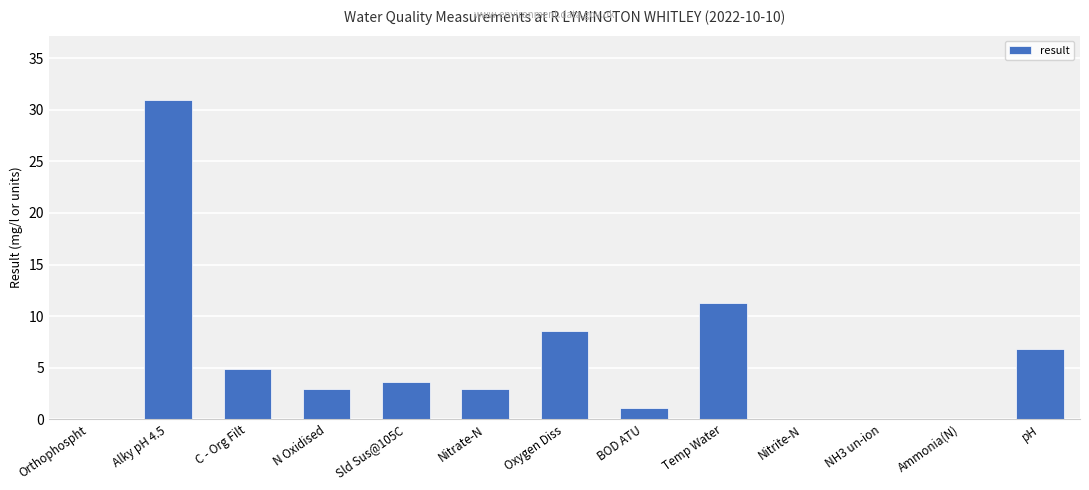

What is the sum of the values at Alky pH 4.5 and C - Org Filt?

35.9